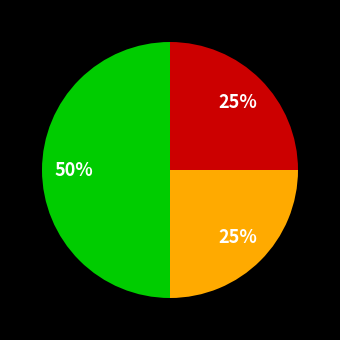

How many segments does this pie chart have?

3